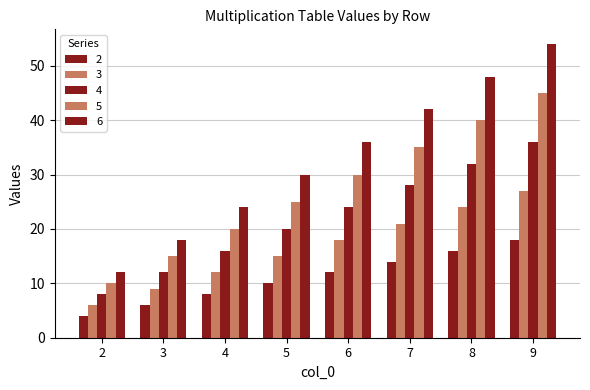

Are the bars horizontal?

No